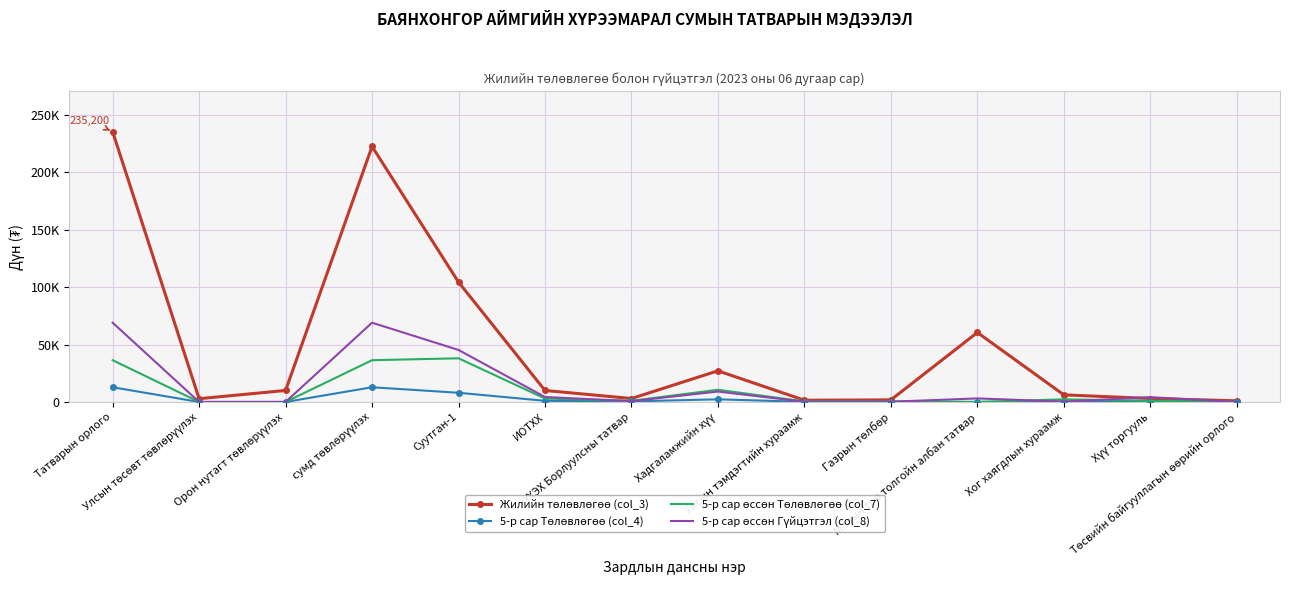

At how many categories does at least one series exceed 119266?

2